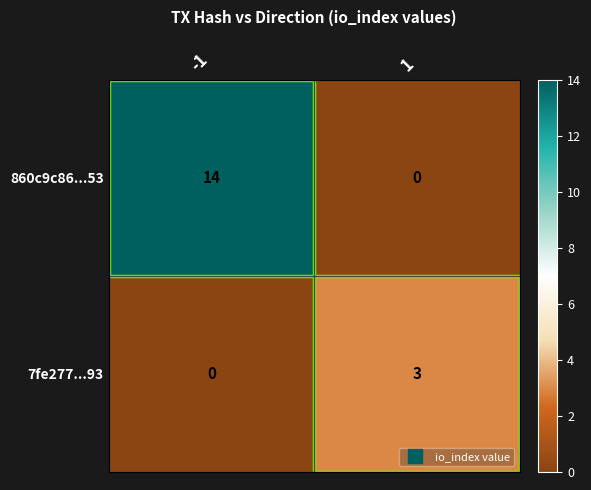

Which series has the widest spread of values?

860c9c86...53